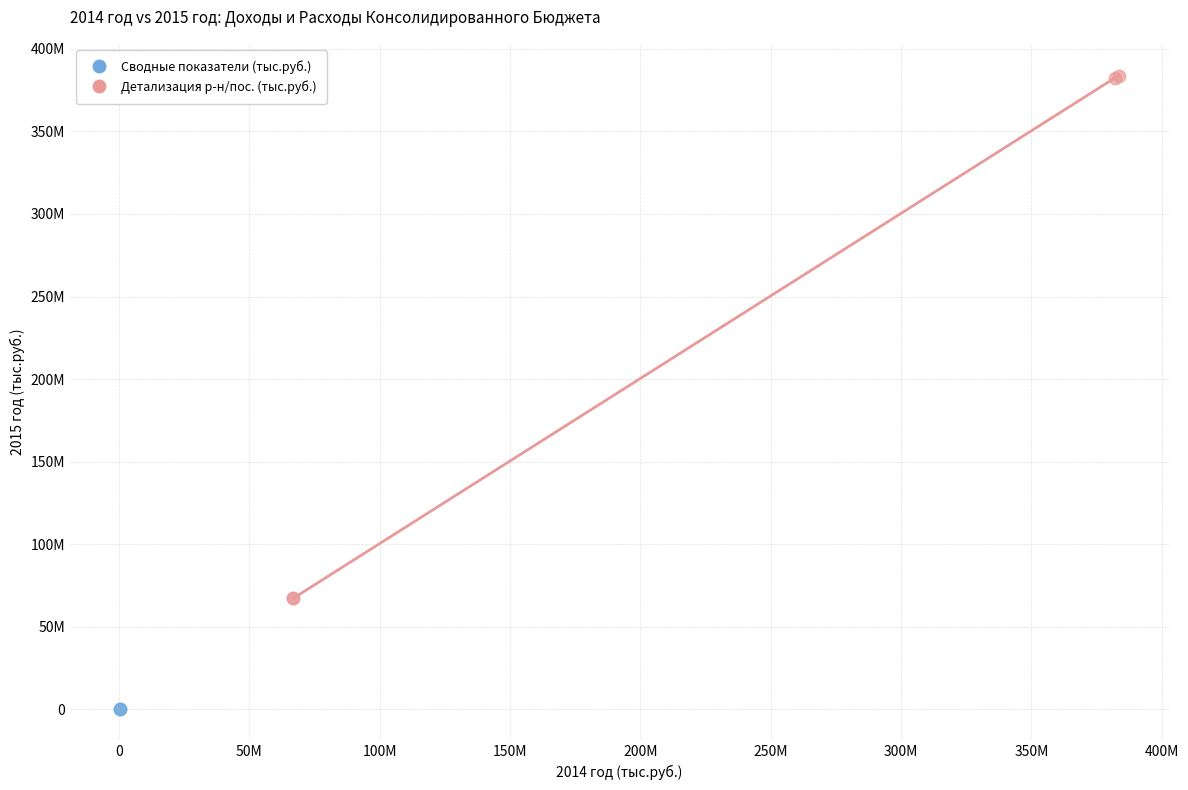

Which series contains the highest Y value?

Детализация р-н/пос. (тыс.руб.)